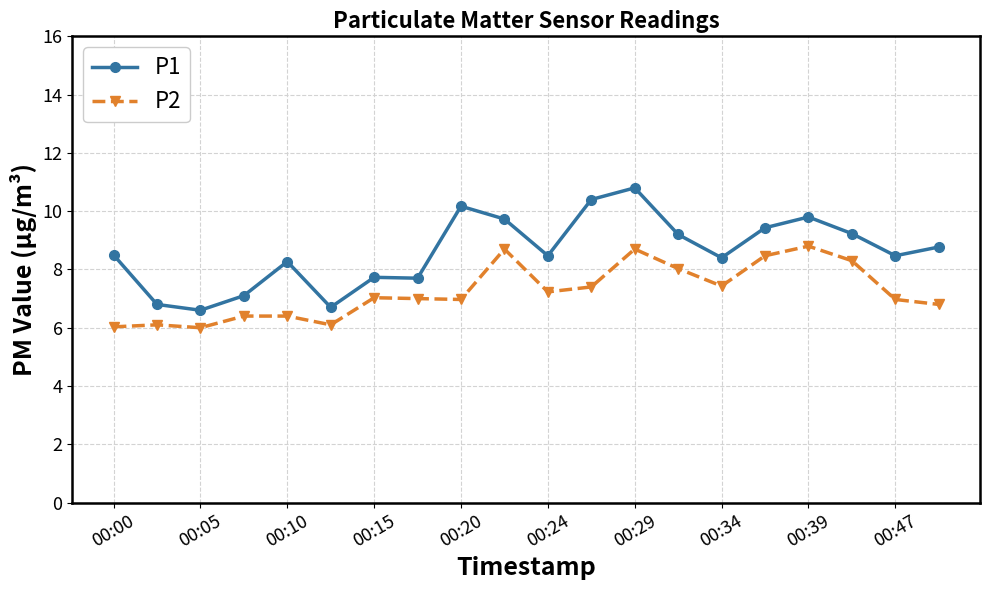

List the series in order of their peak value, lowest first.

P2, P1